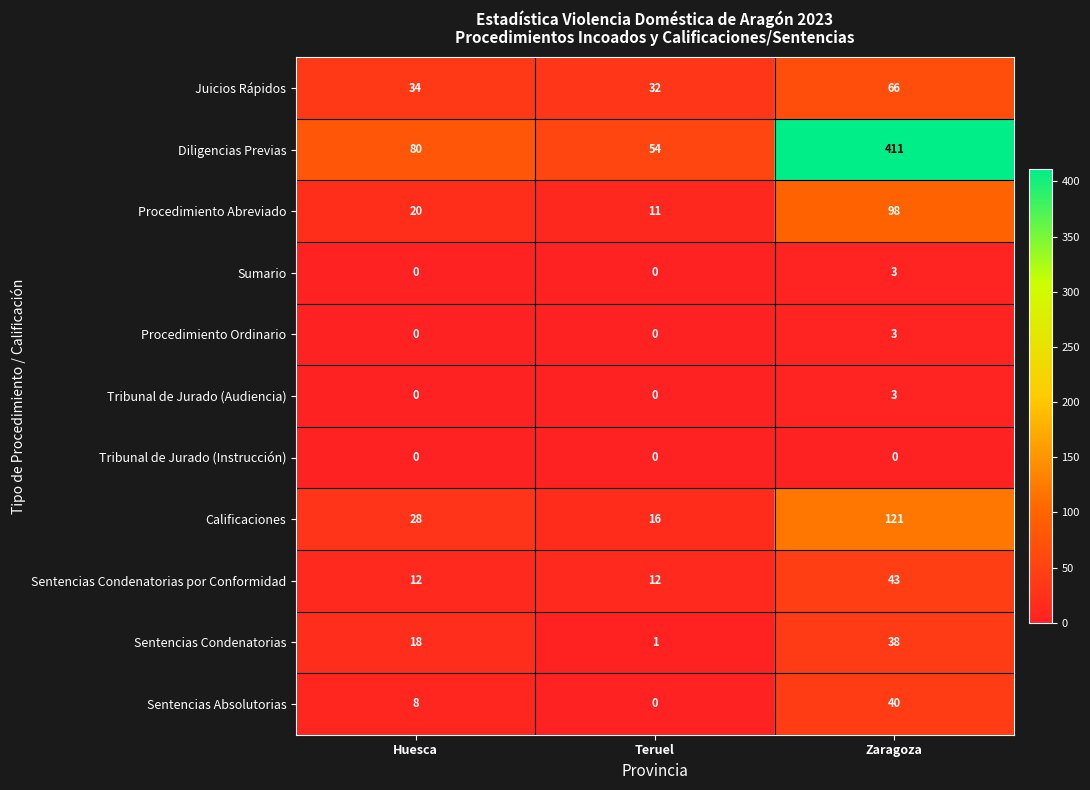

How many series are shown in this chart?

11